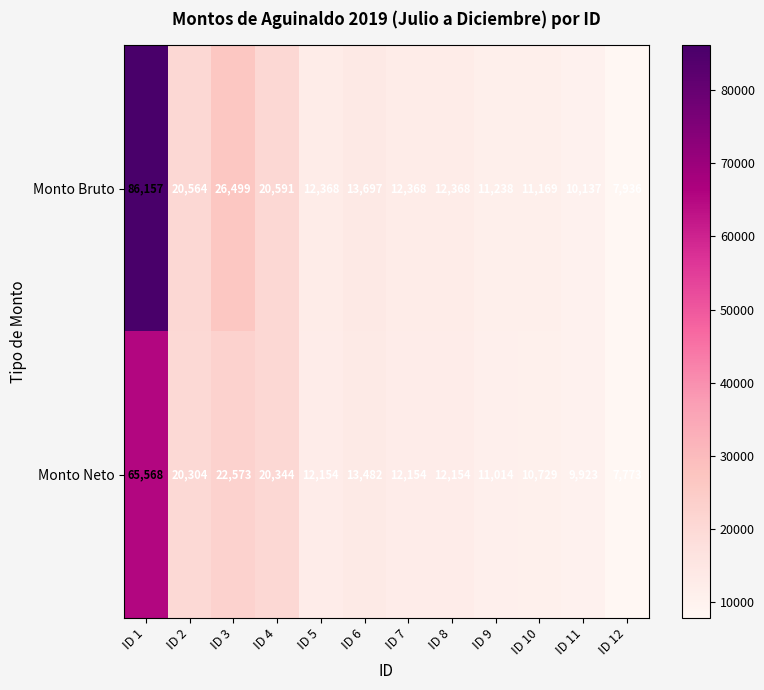

The Monto Neto series shows 9923 at ID 11. True or false?

True